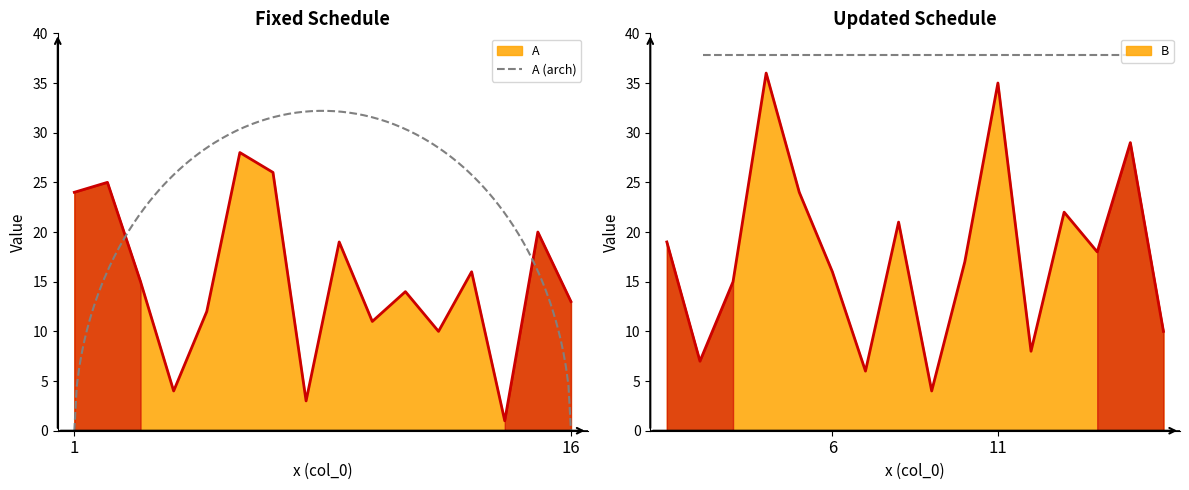

What is the maximum value for B?

36